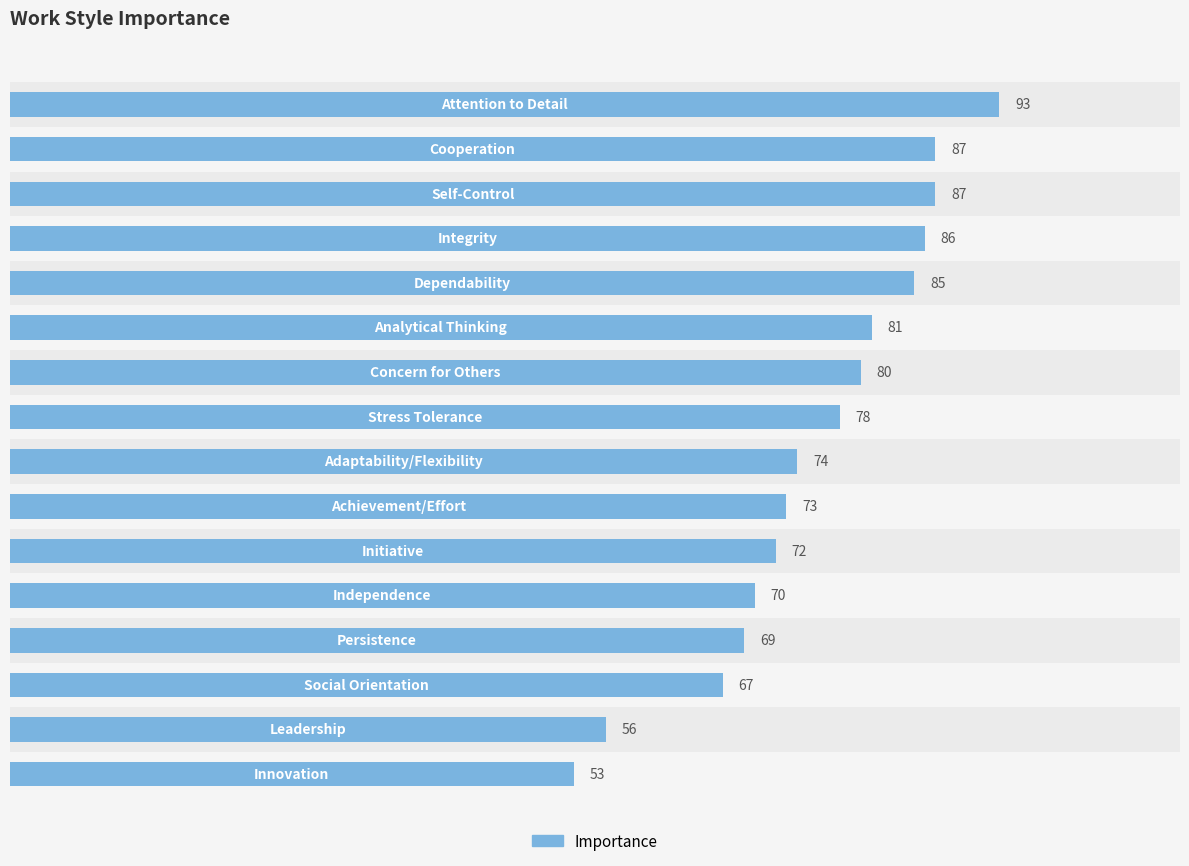

Is it true that the value at 15 is 92?

False